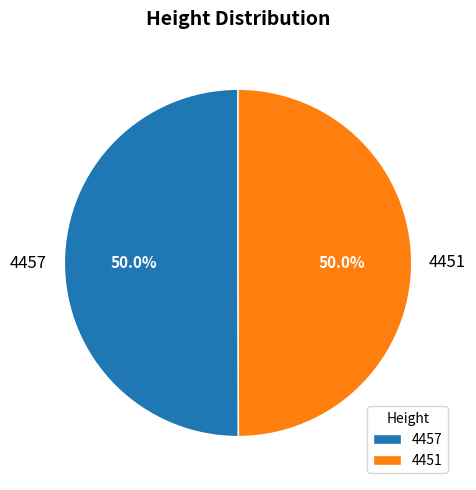

What is the ratio of the value at 4451 to the value at 4457?

1.0